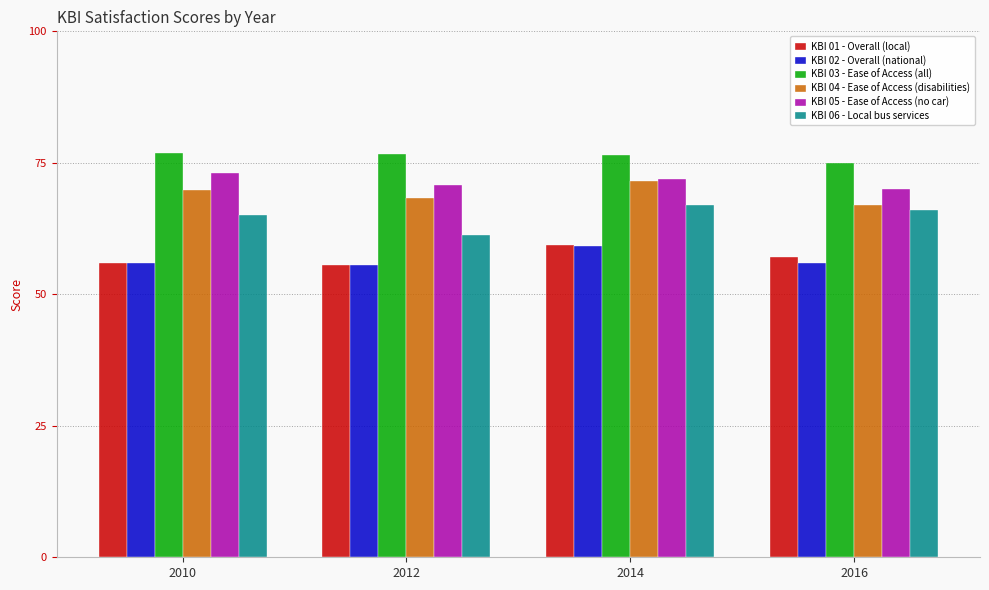

How many bars are there in total?

24